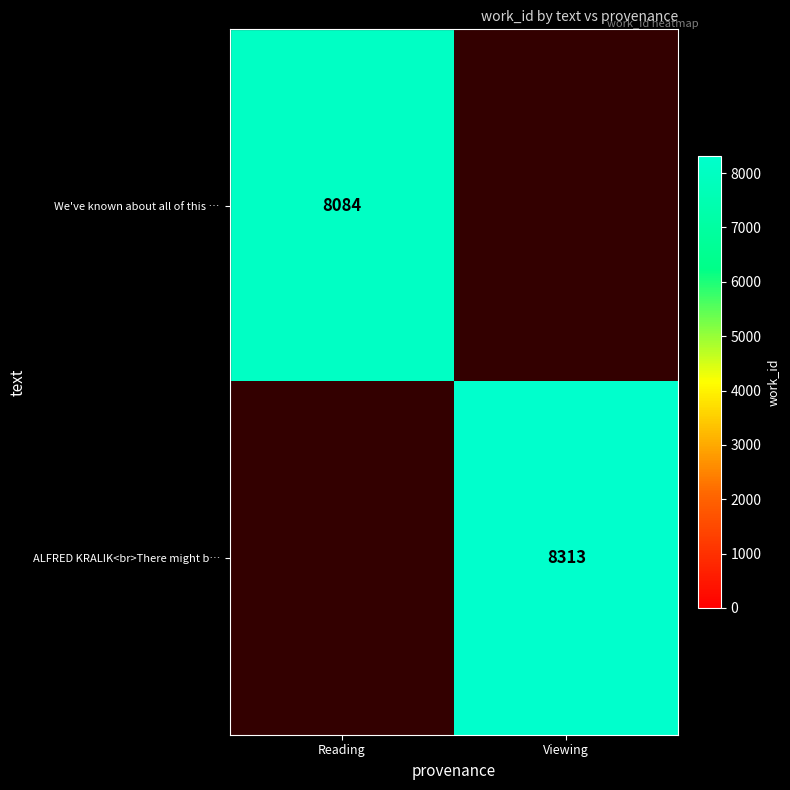

Which has a higher value, Viewing or Reading?

Reading